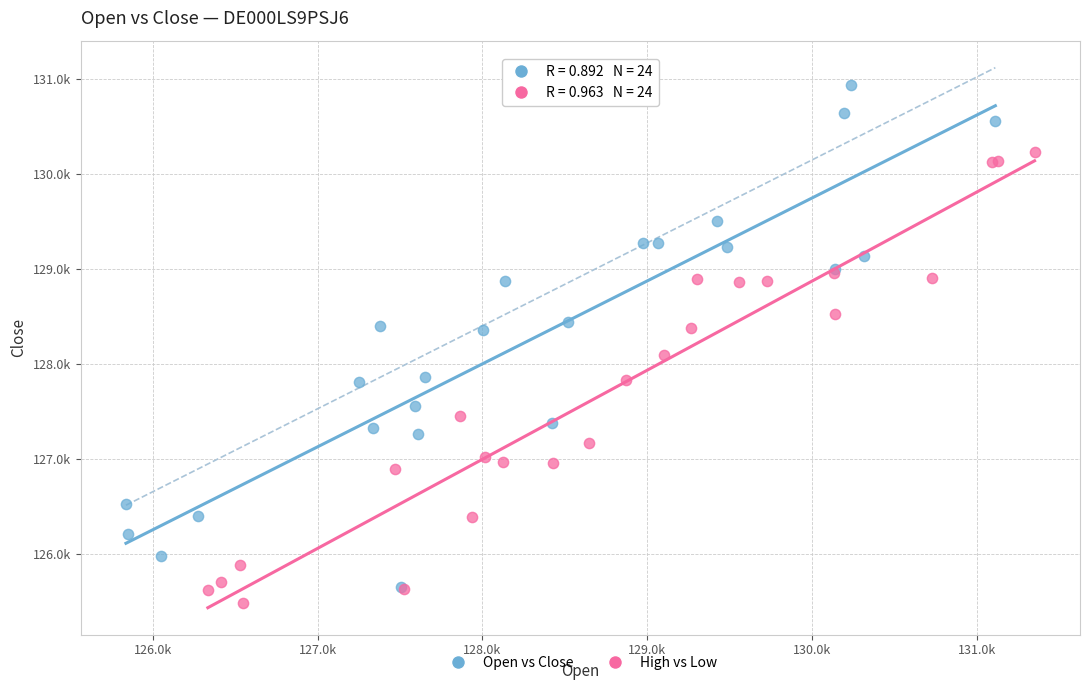

Which series reaches the minimum Y coordinate?

High vs Low